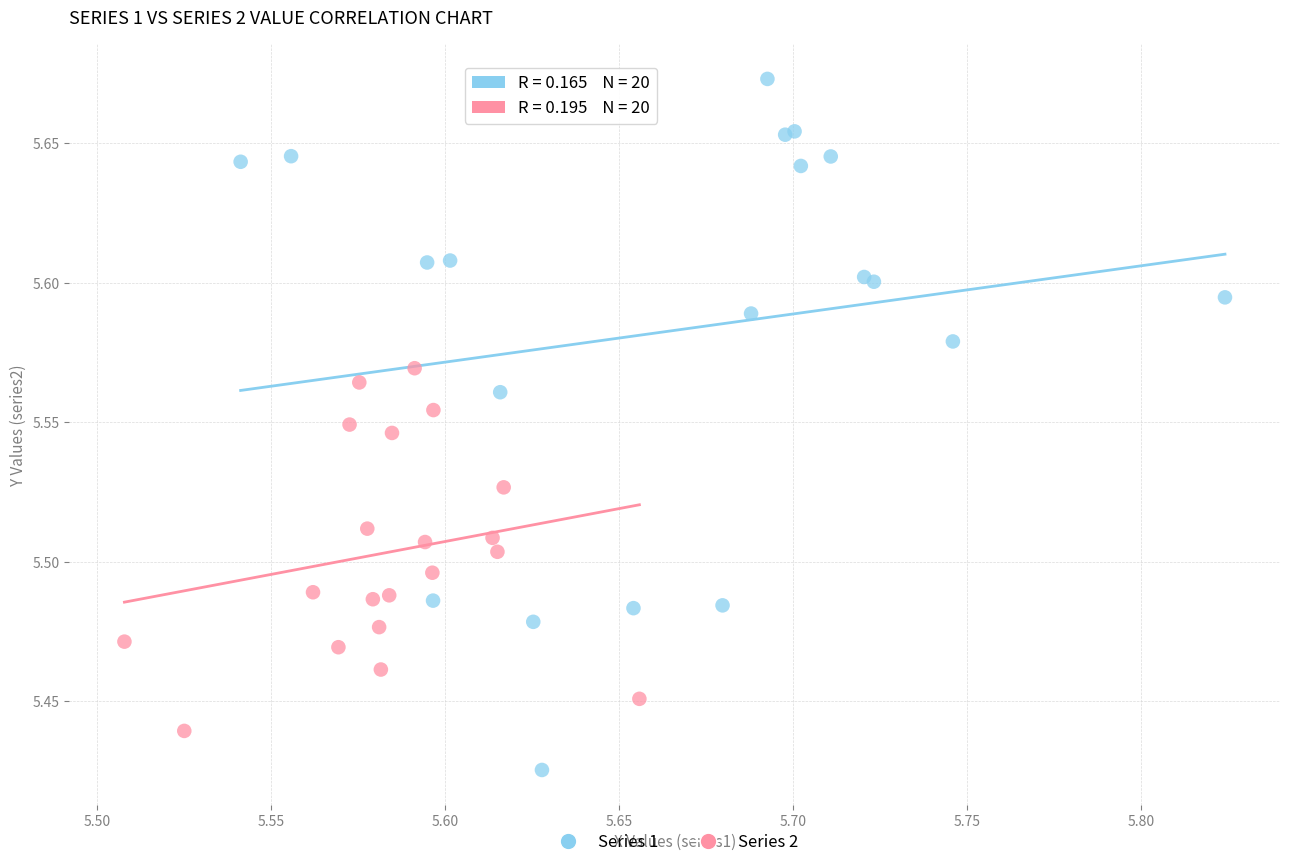

Which series has the largest Y range (max minus min)?

Series 1